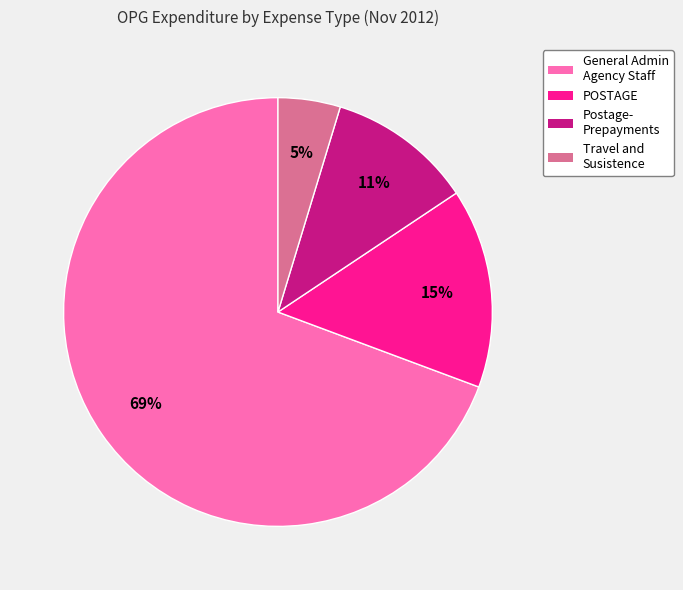

Which category accounts for the majority?

General Admin Agency Staff